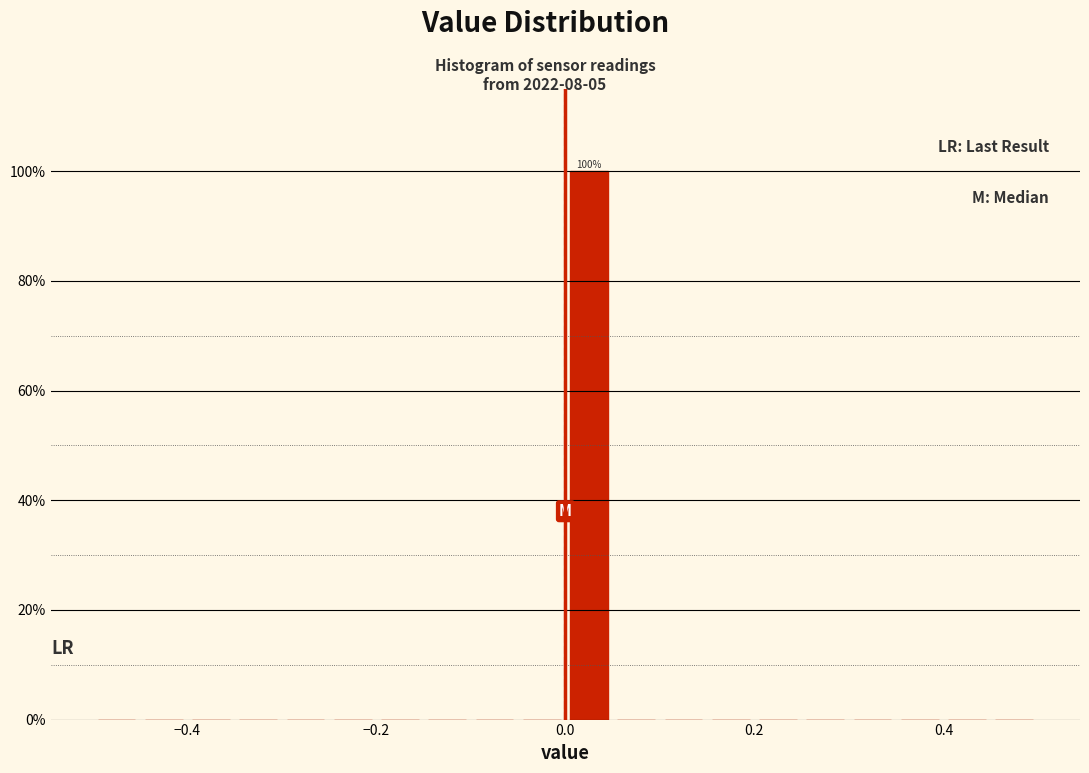

Around what value on the x-axis is the tallest bar? Give the approximate position of its centre, as read against the axis.

0.02